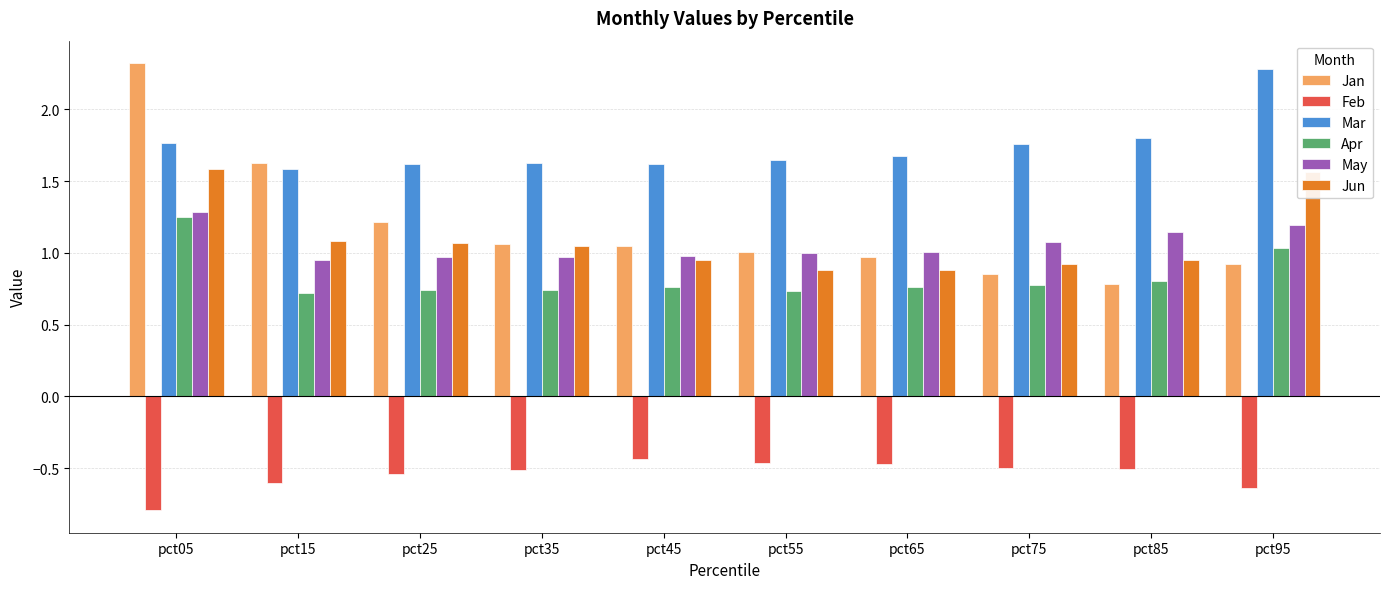

The Apr series shows 0.5 at pct95. True or false?

False